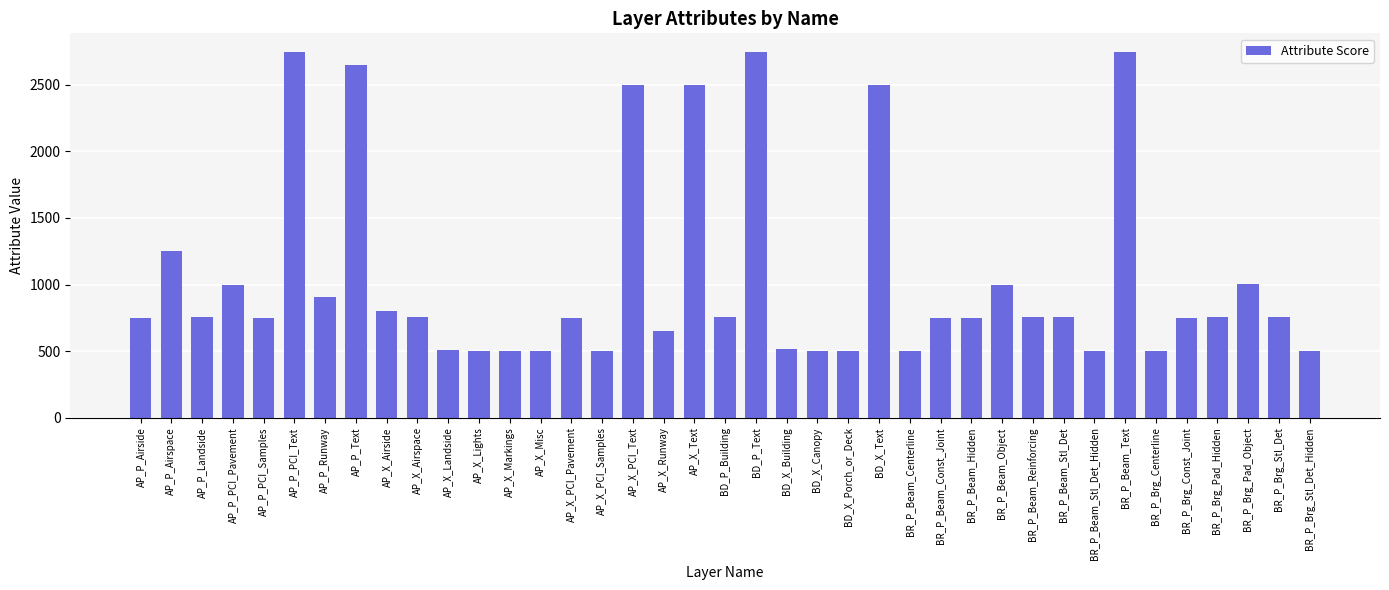

What is the ratio of the value at BR_P_Brg_Stl_Det to the value at AP_X_PCI_Samples?

1.5